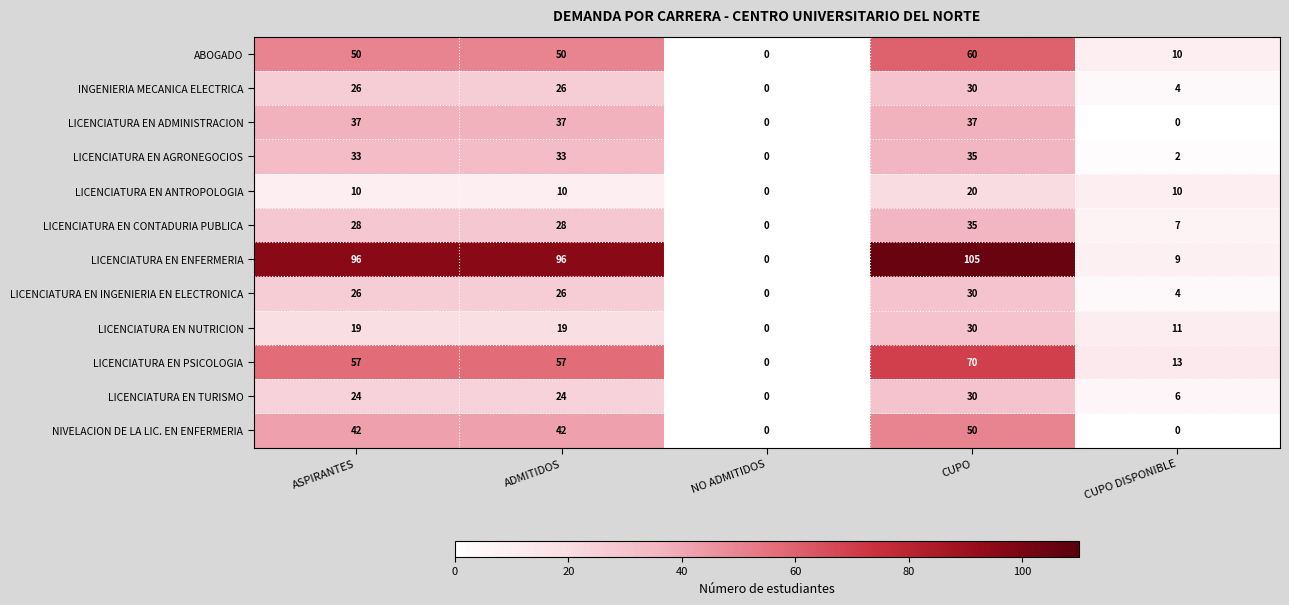

How many data points does each series have?

5